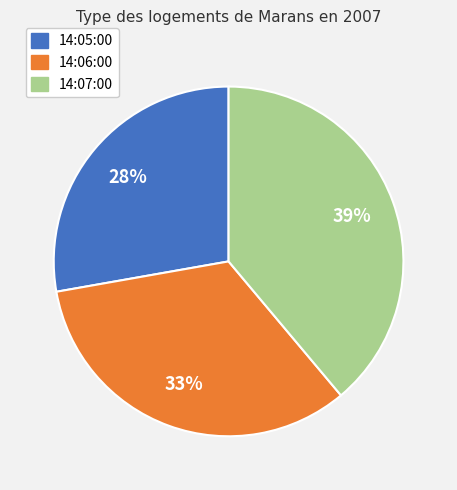

Does any single category account for the majority?

No